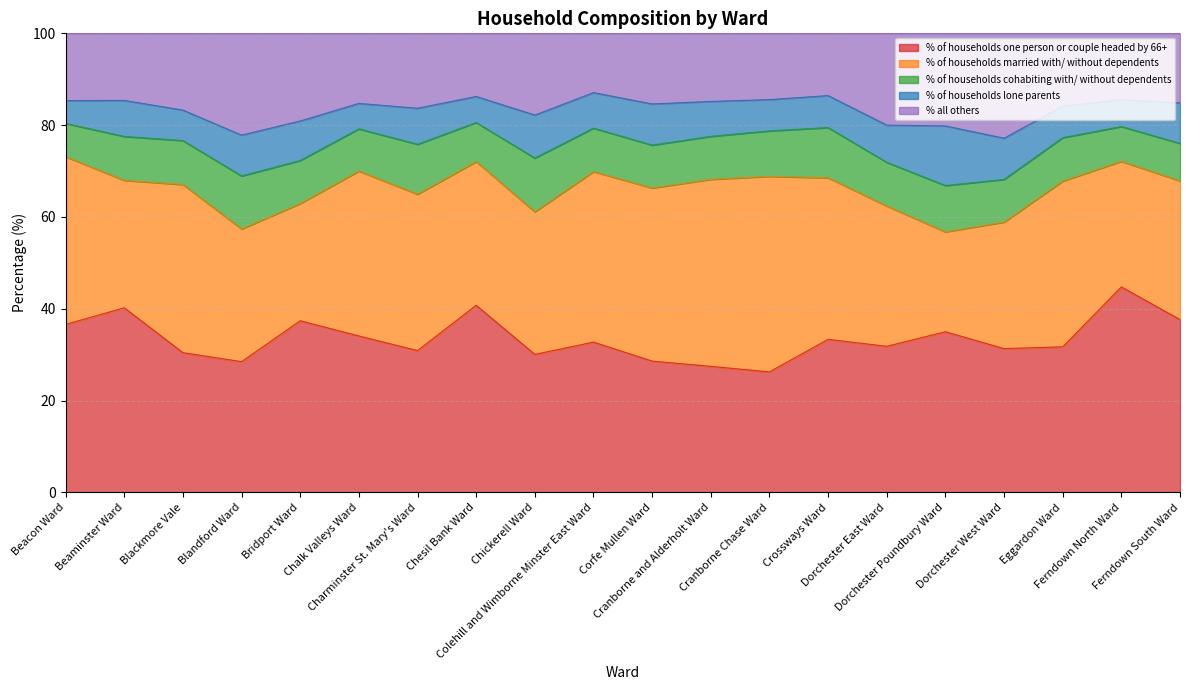

What are all the series names shown in the legend?

% of households one person or couple headed by 66+, % of households married with/ without dependents, % of households cohabiting with/ without dependents, % of households lone parents, % all others